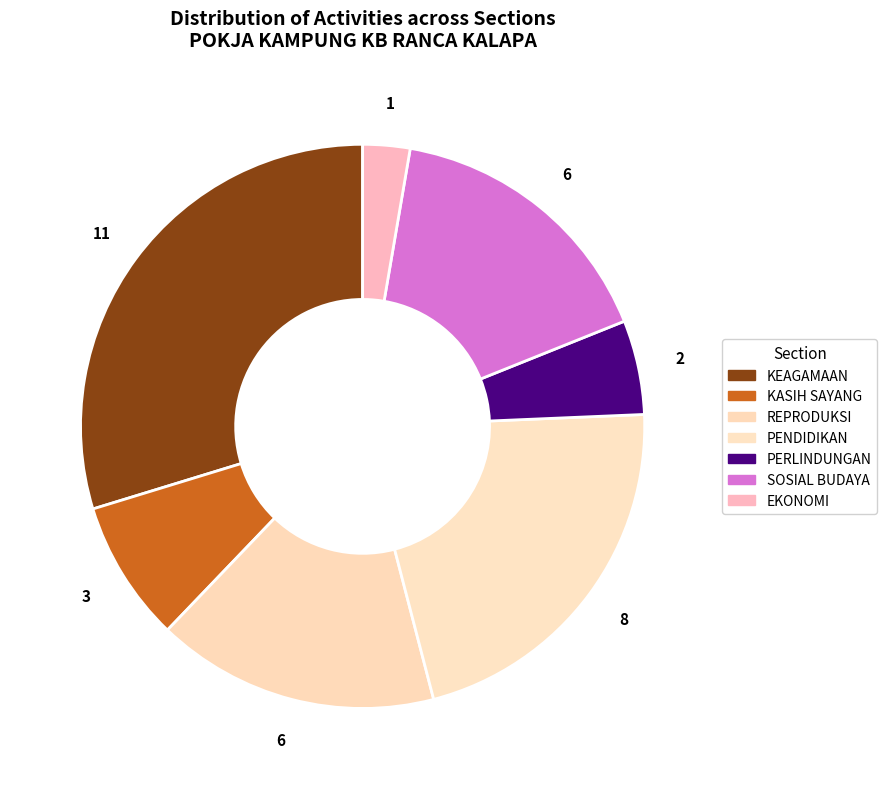

How many slices are in this pie chart?

7